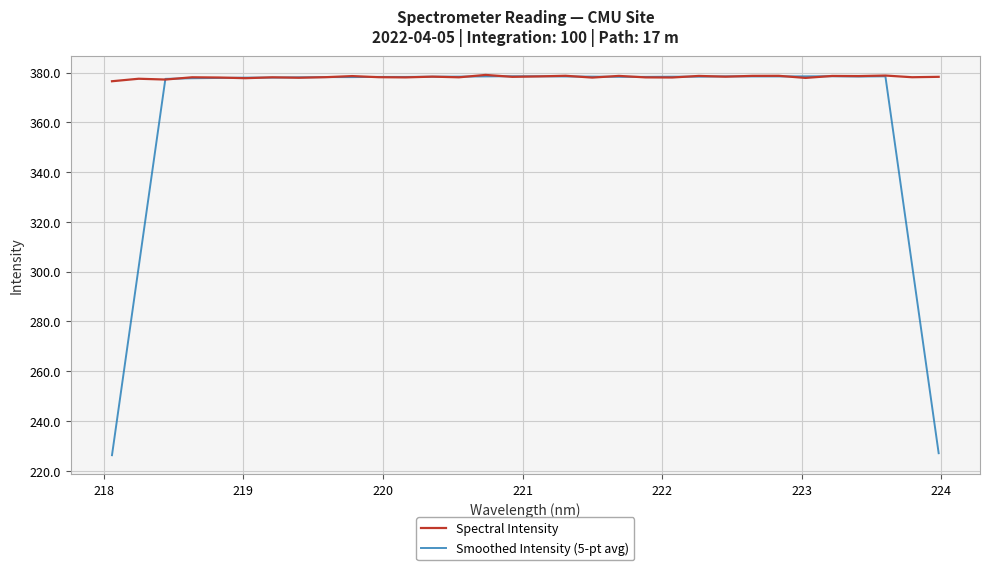

At how many categories does at least one series exceed 321?

32